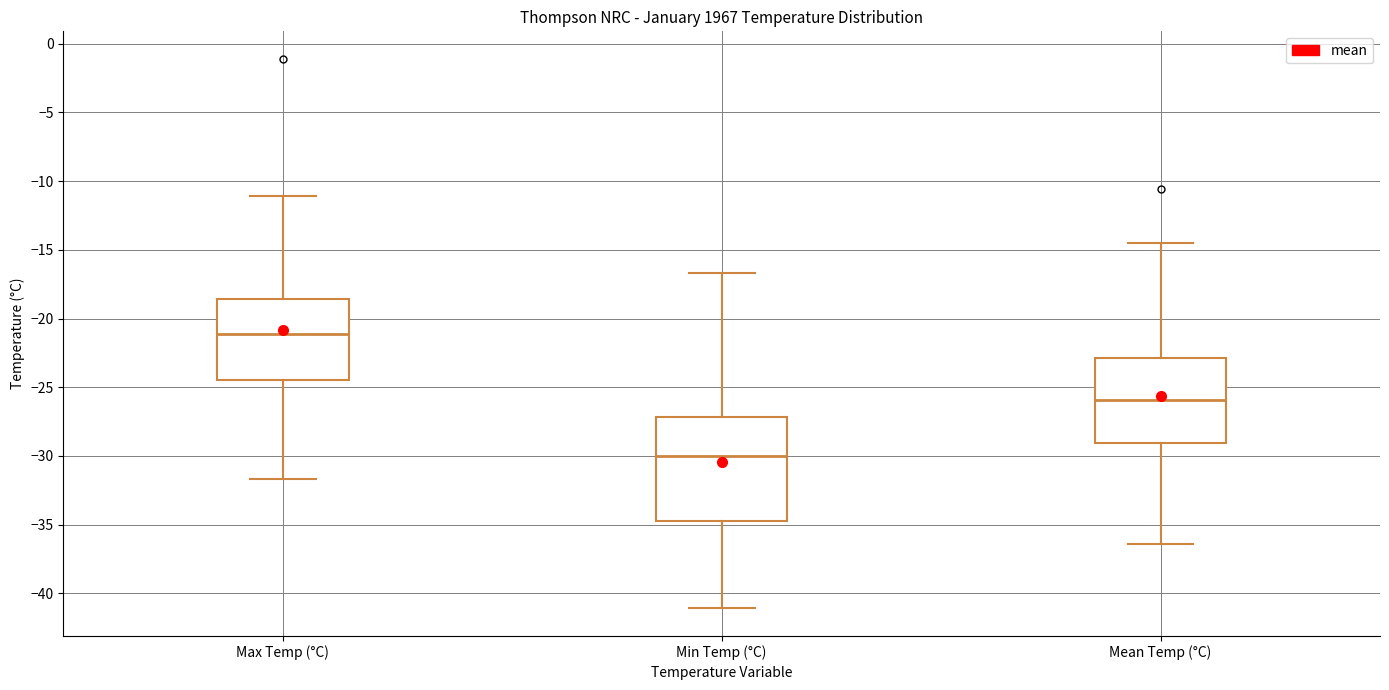

Comparing the boxes themselves (not the whiskers), which one is the tallest?

Min Temp (°C)